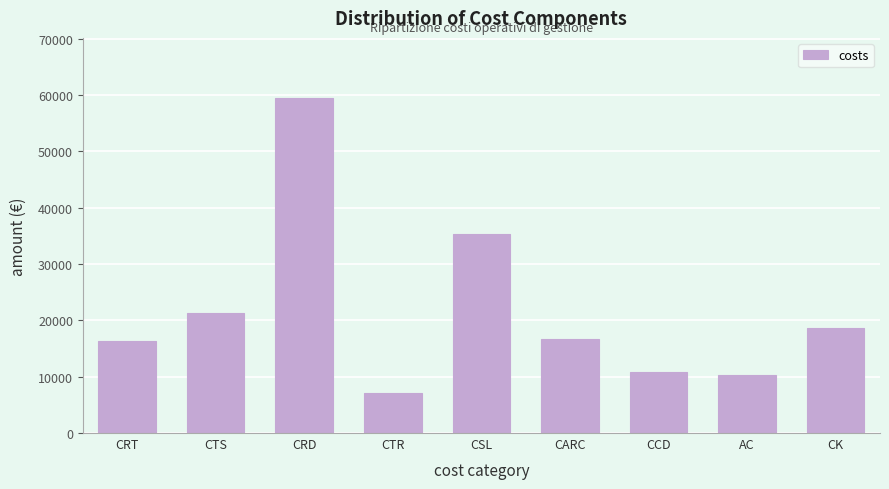

Reading left to right, what are all the values shown in this chart?

16307.9	21330.0	59442.7	7179.6	35270.0	16715.0	10830.3	10293.2	18644.0